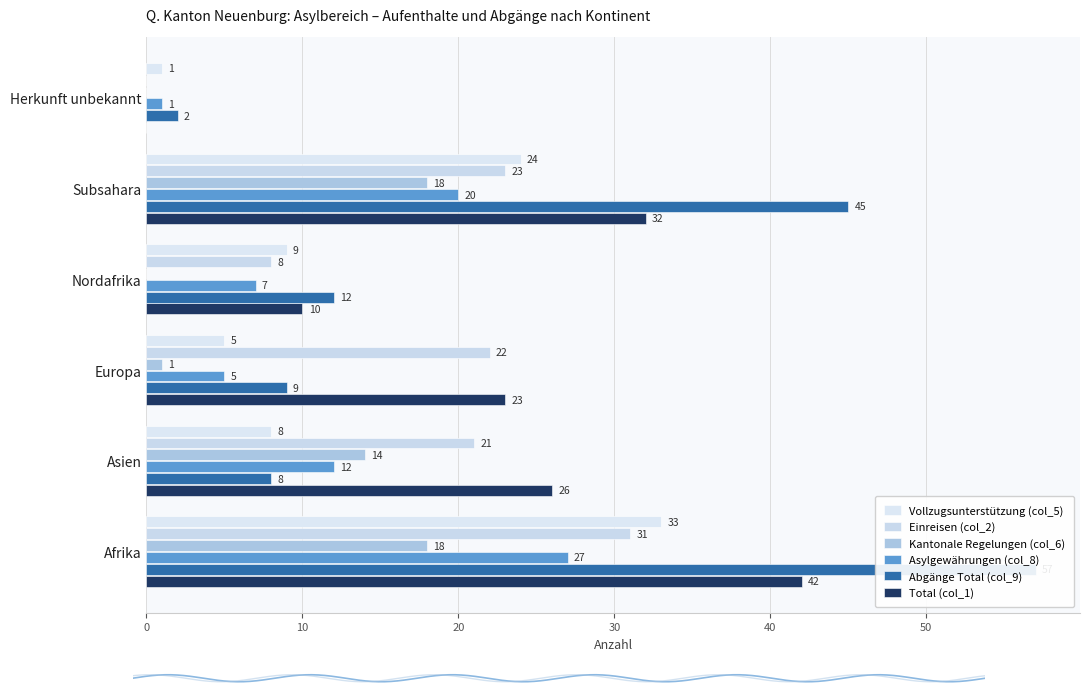

How many categories are shown in the chart?

6